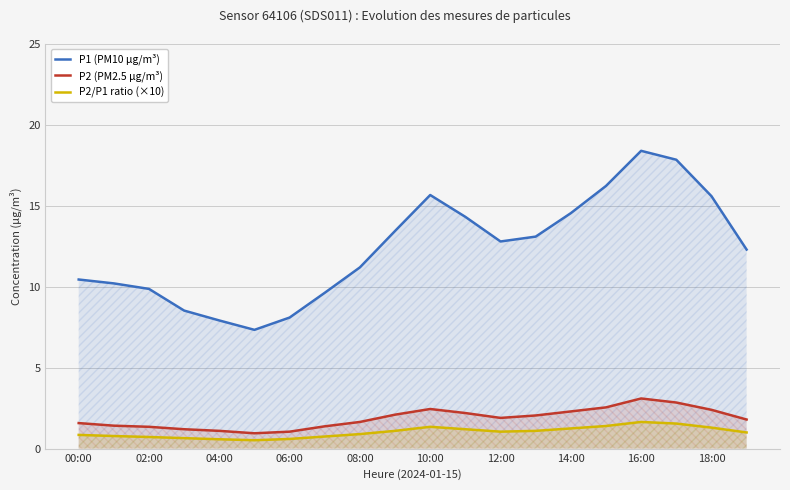

True or false: P2/P1 ratio (×10) has a value of 1.1 at 13.

True